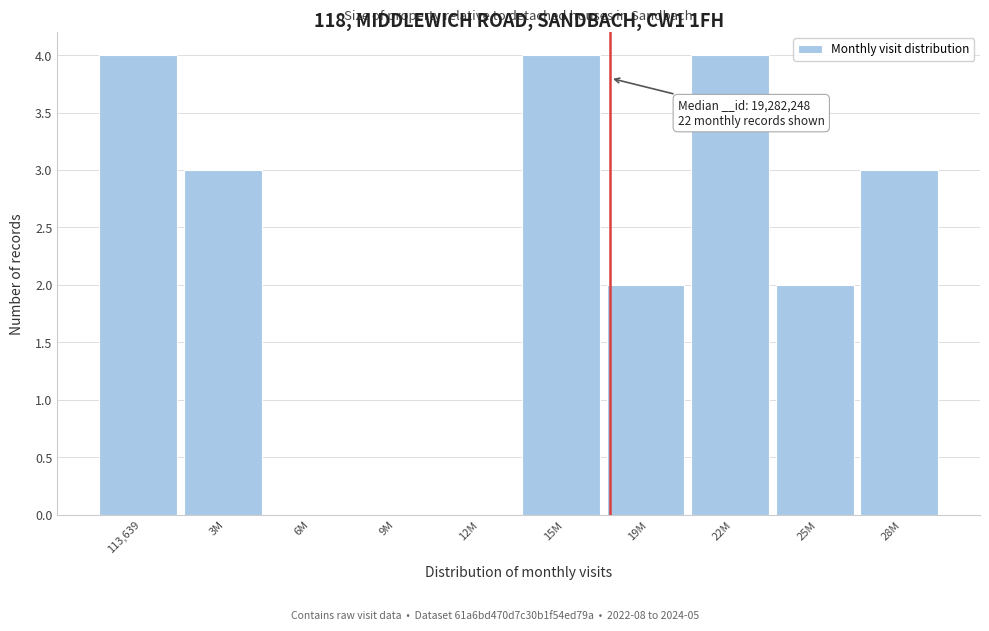

Reading left to right, what are all the values shown in this chart?

113,639=4	3M=3	6M=0	9M=0	12M=0	15M=4	19M=2	22M=4	25M=2	28M=3